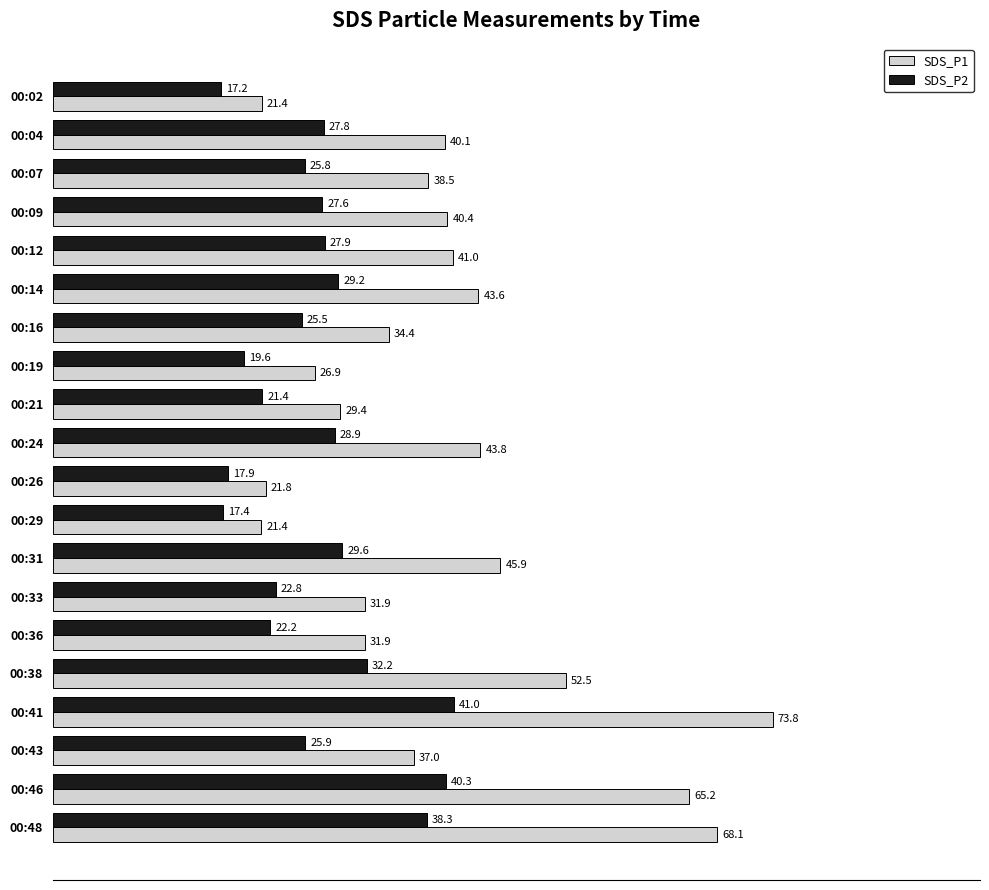

What is the difference between the maximum and minimum values in the SDS_P2 series?

23.8